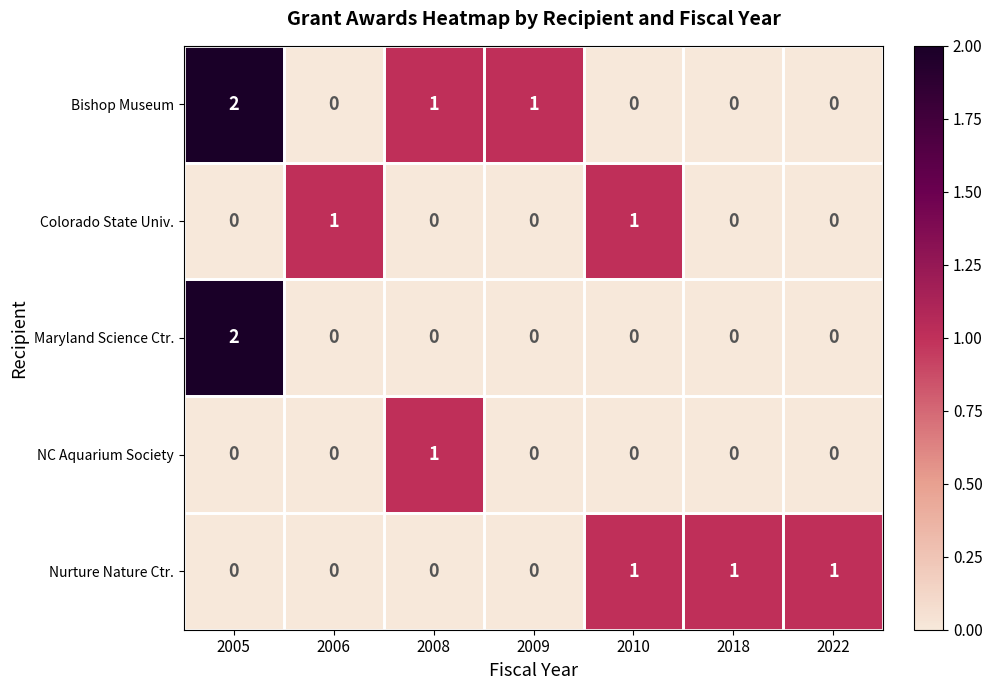

Which category has the highest value across all series?

2005